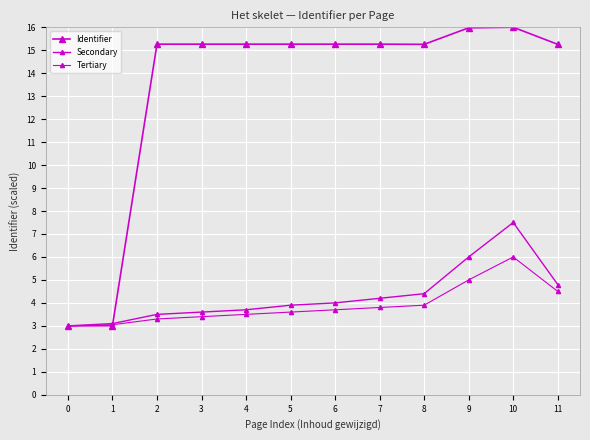

Is it true that Identifier equals 15.3 at 7?

True